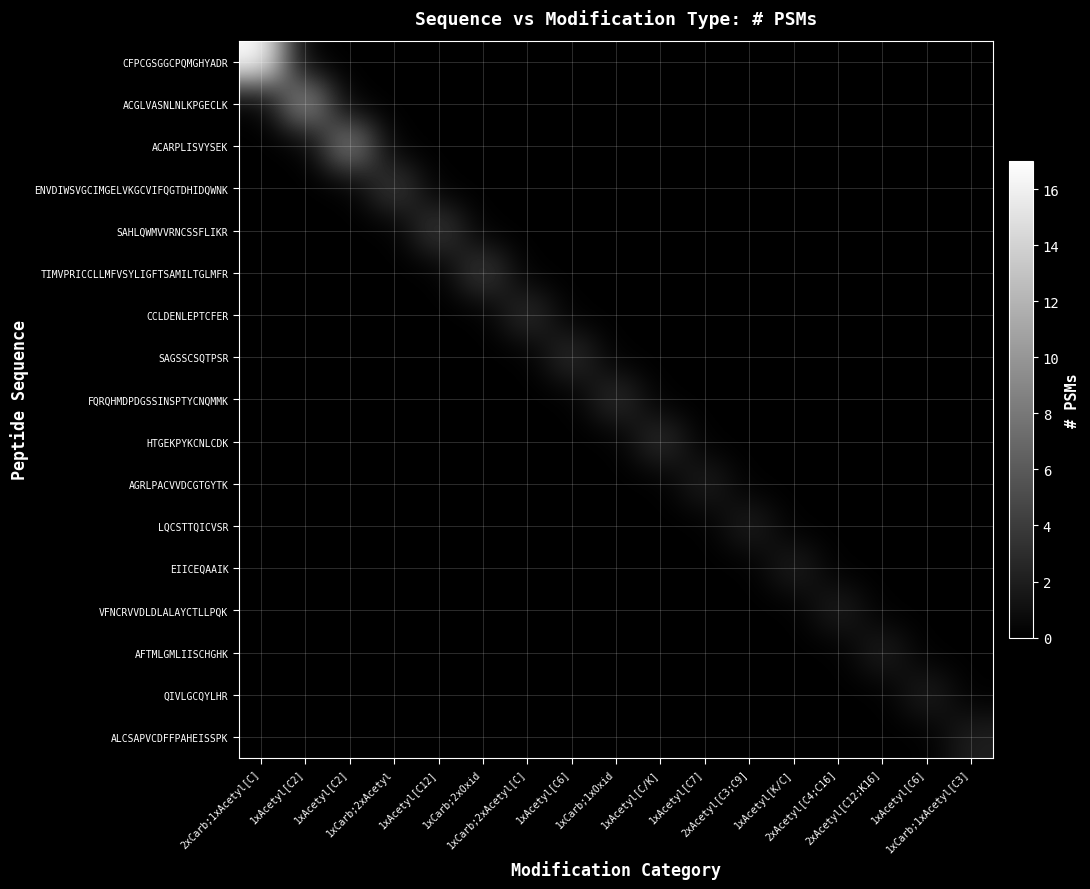

How many series are shown in this chart?

17